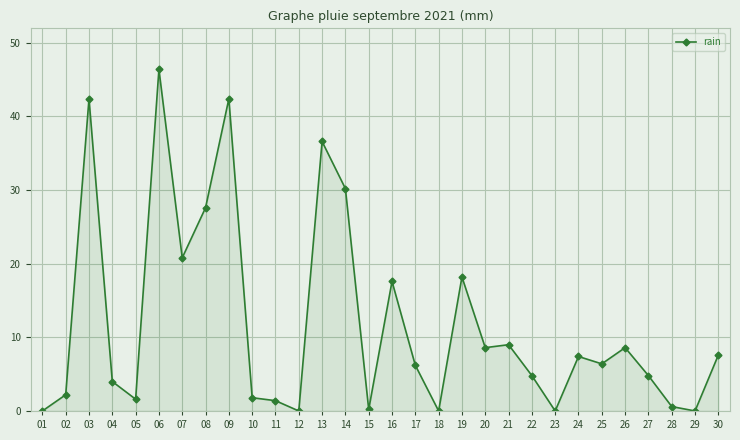

What is the difference between the values at 19 and 12?

18.2